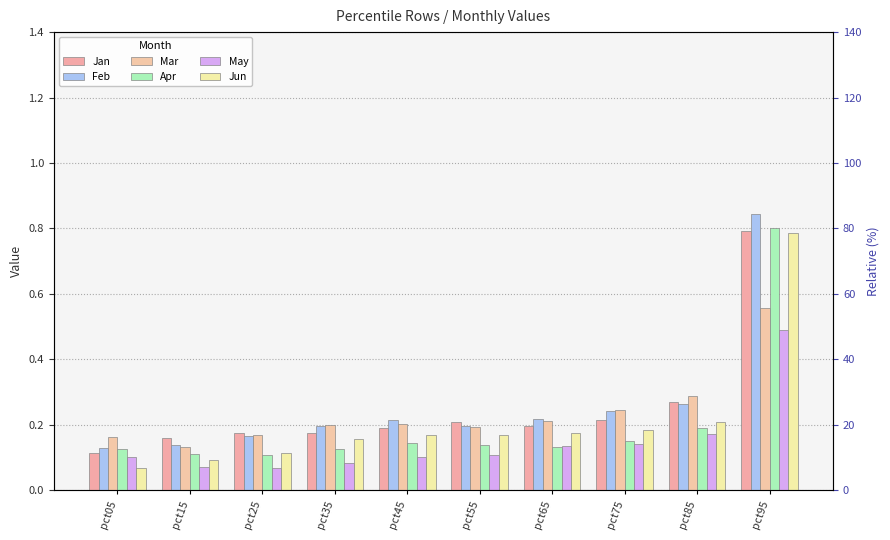

What value does the Jun series have at pct25?

0.1